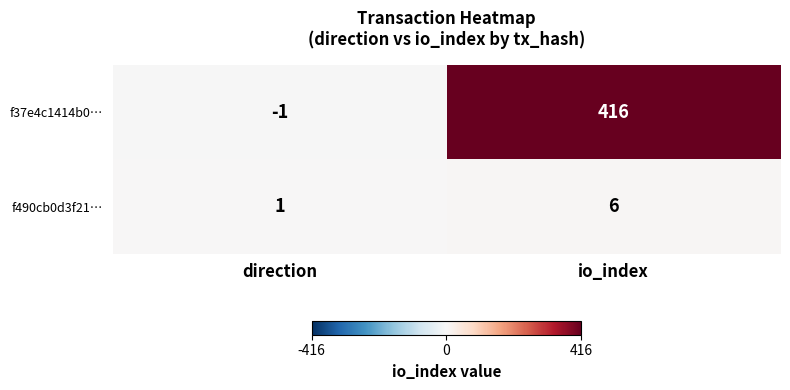

At how many categories does at least one series exceed 399?

1